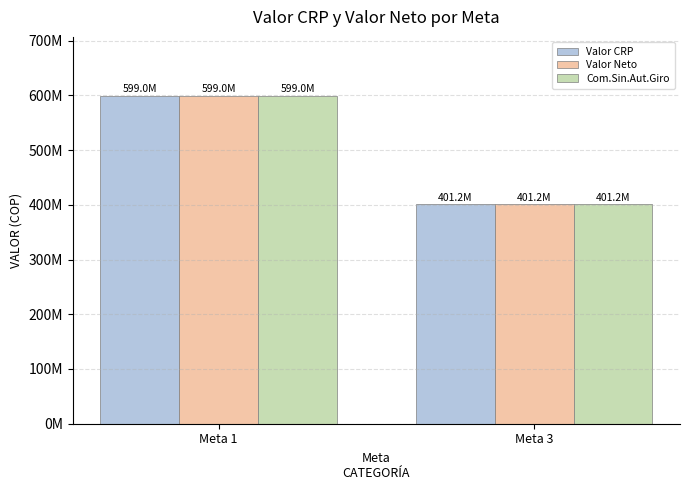

How many Valor CRP values are between 401180000 and 599001500?

2